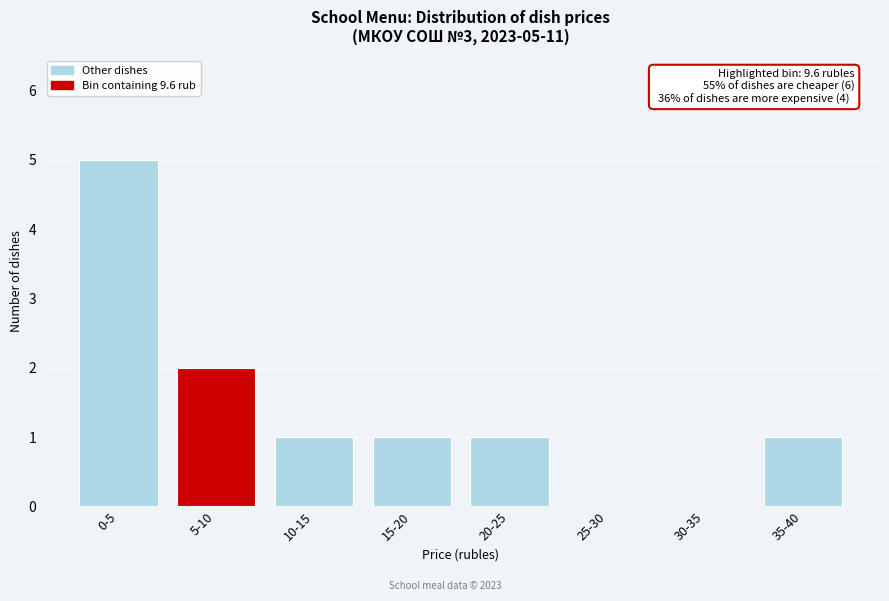

Reading right to left, transcribe all the data shown in this chart.

35-40=1	30-35=0	25-30=0	20-25=1	15-20=1	10-15=1	5-10=2	0-5=5